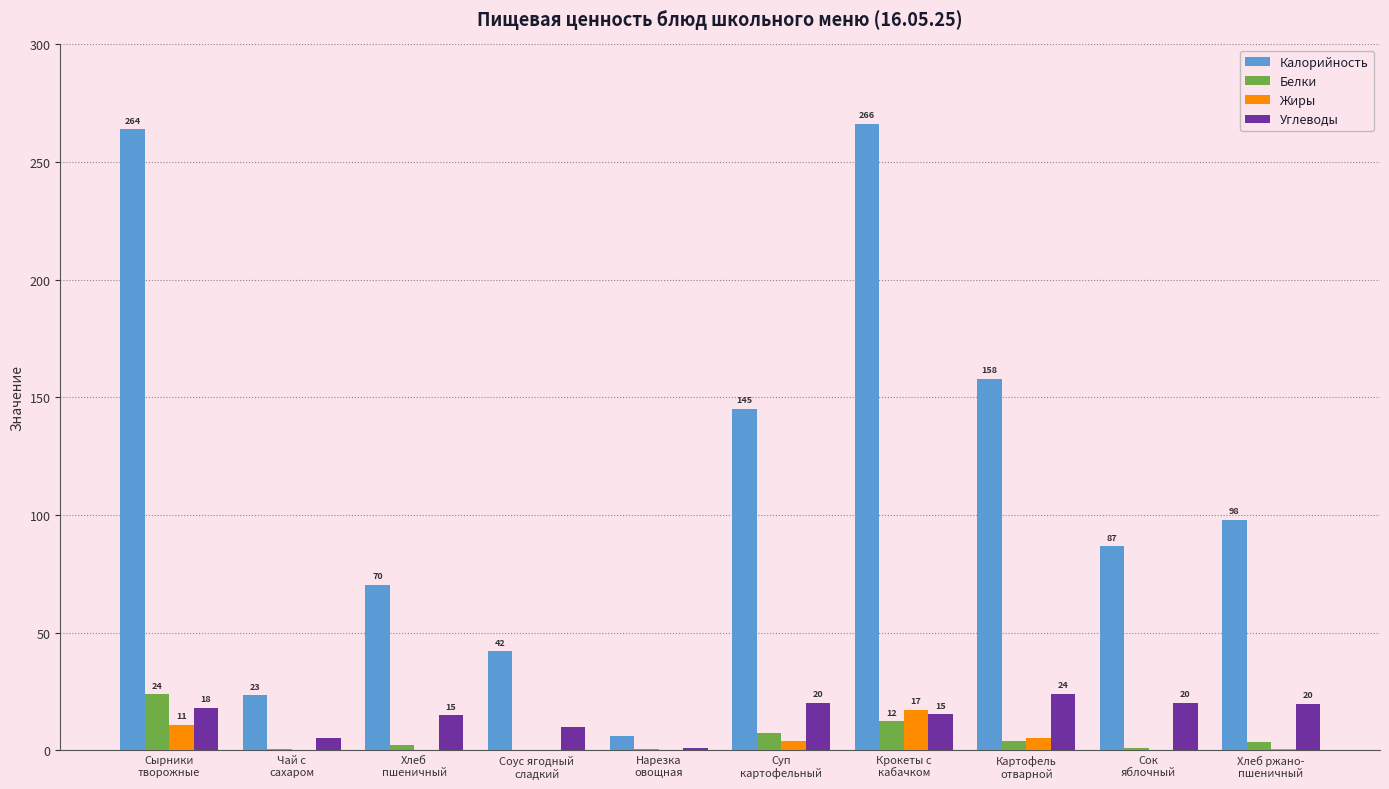

Count the number of data series in this chart.

4